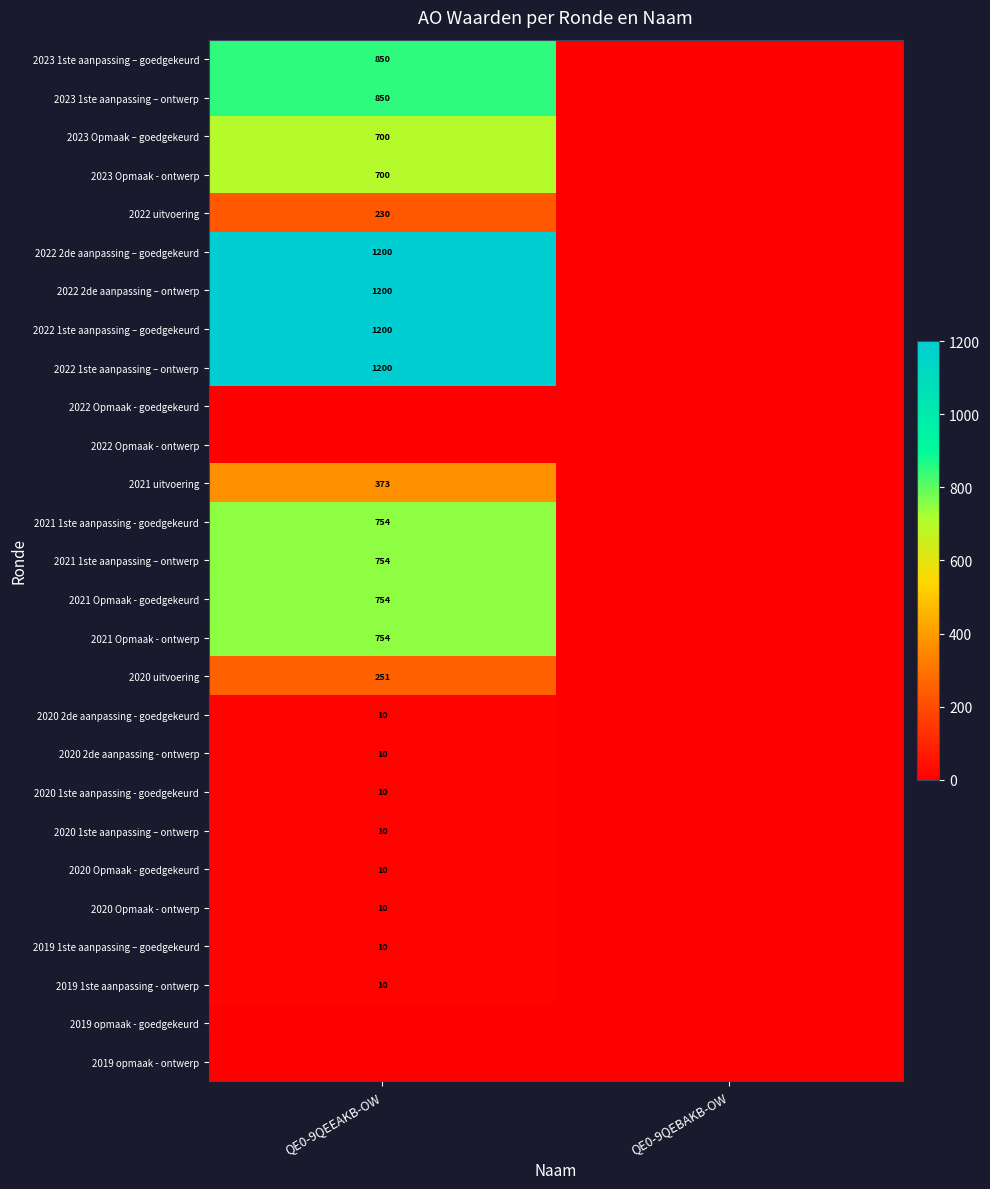

The 2022 2de aanpassing – goedgekeurd series shows 741 at QE0-9QEEAKB-OW. True or false?

False